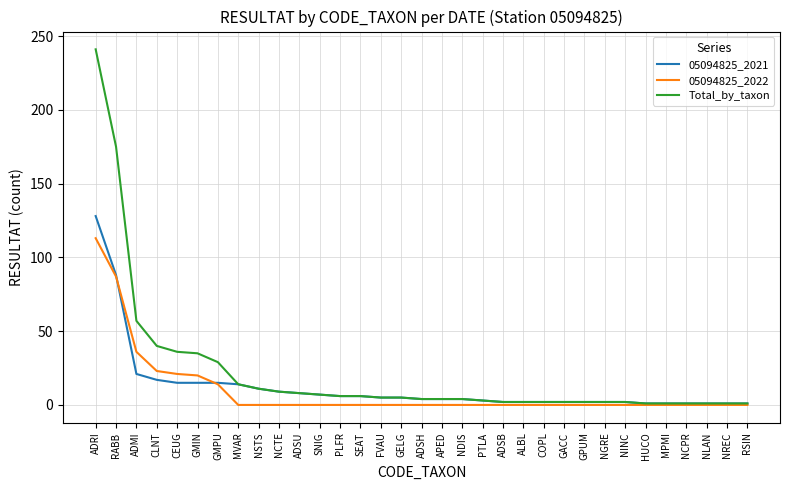

At which category is the sum across all series the highest?

ADRI